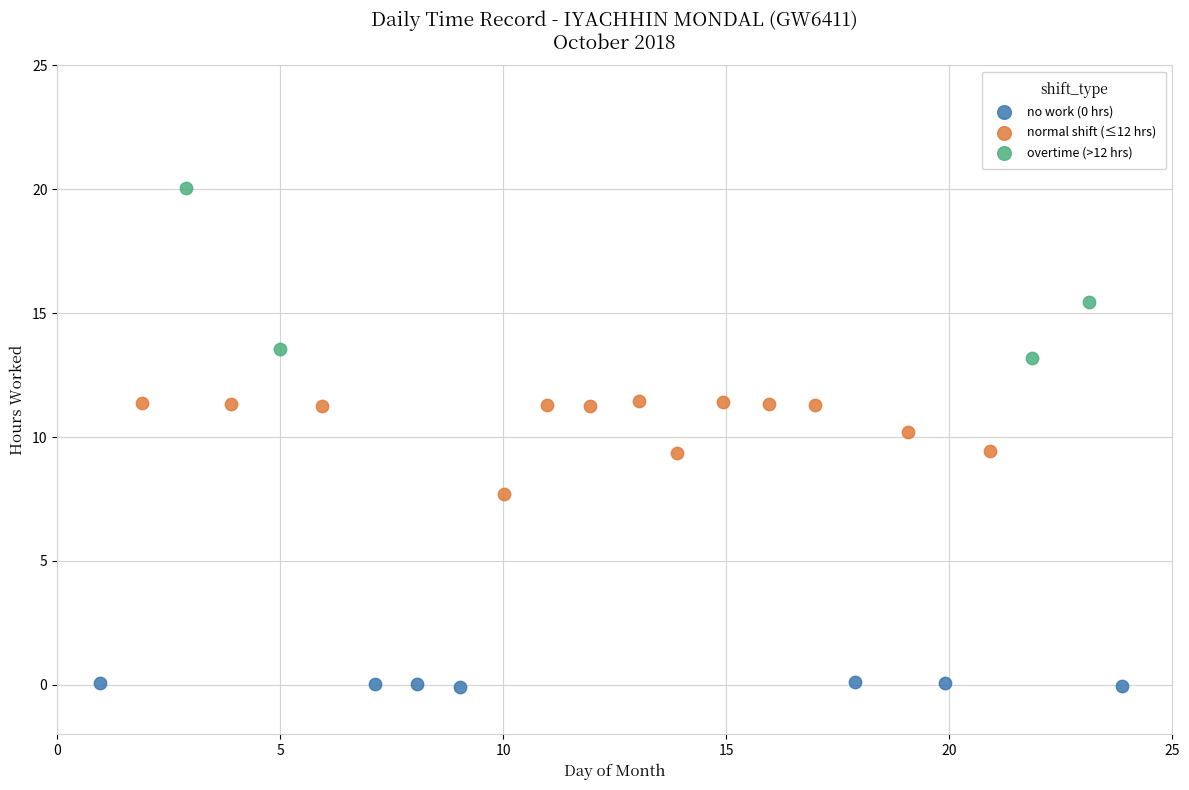

Which series has the widest spread of Y values?

overtime (>12 hrs)